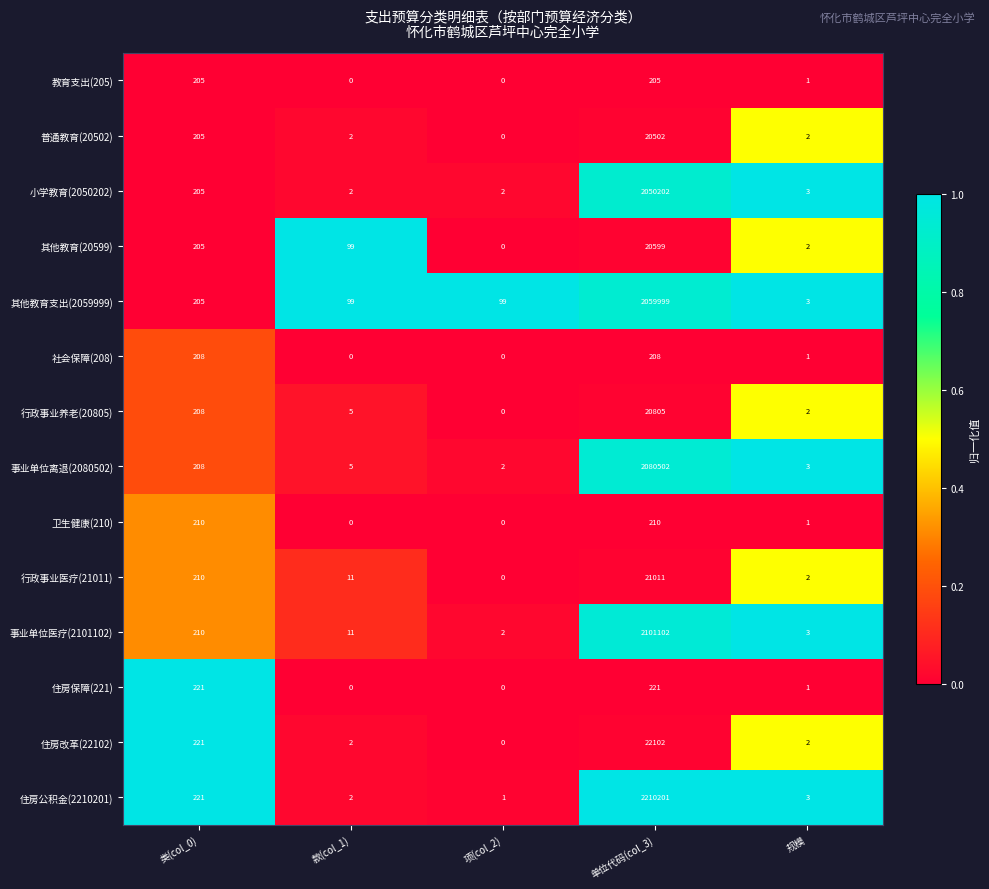

Is it true that 行政事业养老(20805) equals -7054 at 项(col_2)?

False